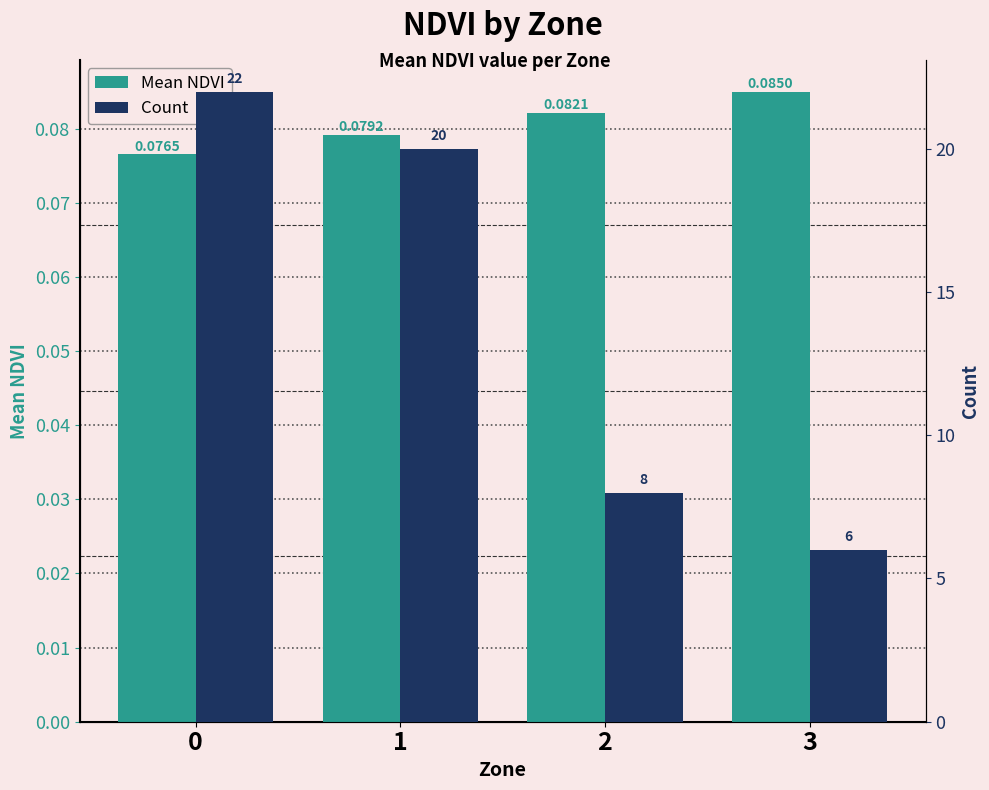

How many bars are there in total?

8